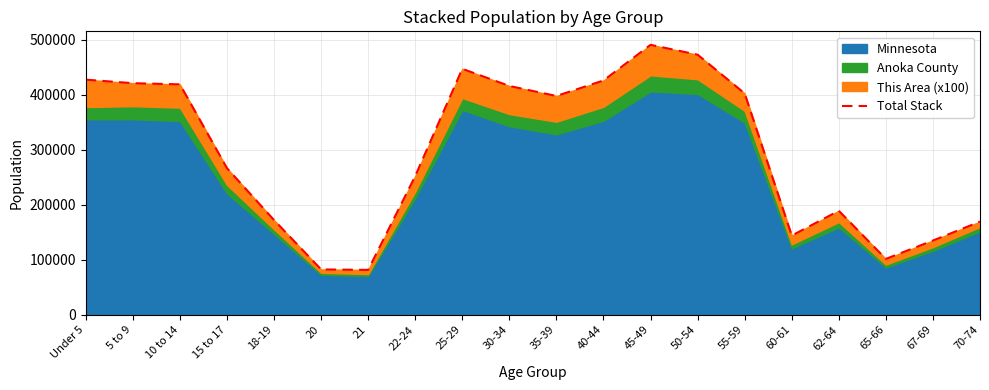

What is the label of the 9th point from the left?

25-29